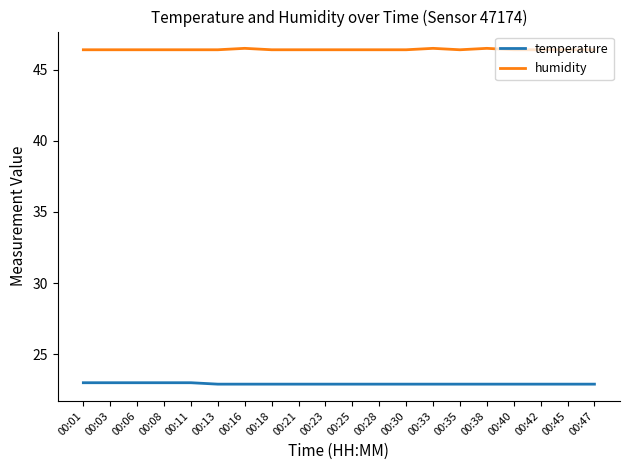

Count the temperature values in the range 22 to 23.

20